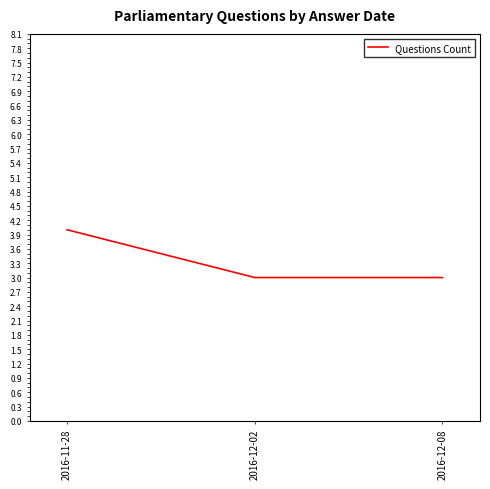

What is the average value?

3